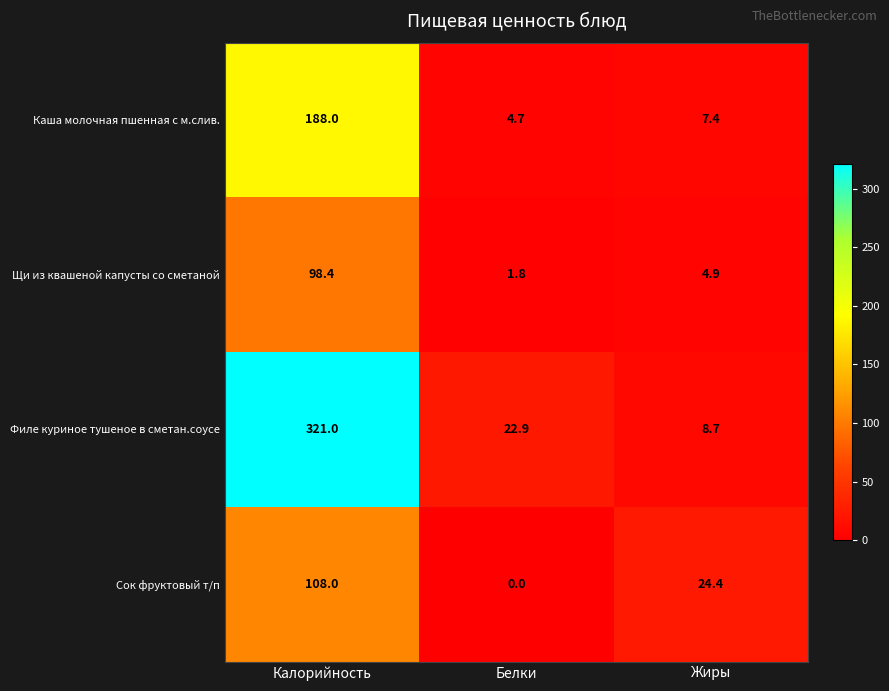

Read the Филе куриное тушеное в сметан.соусе value at Калорийность.

321.0